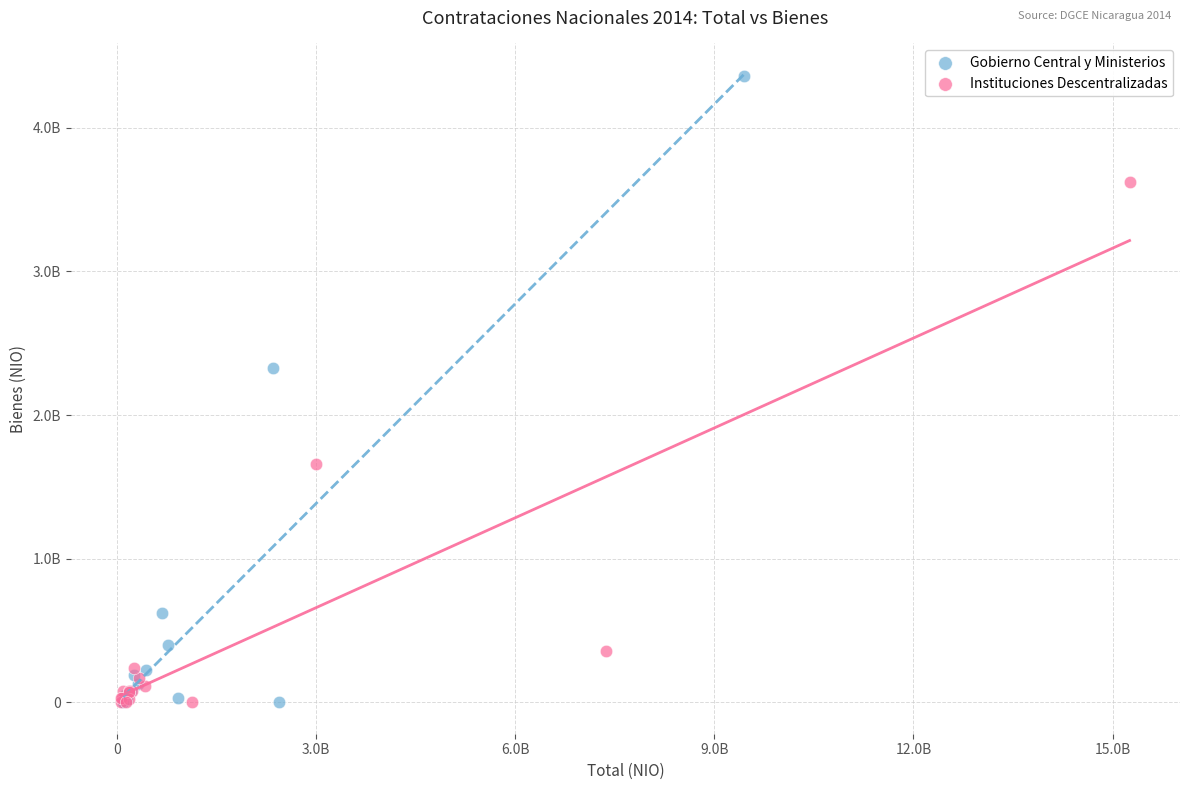

What are all the series names shown in the legend?

Gobierno Central y Ministerios, Instituciones Descentralizadas